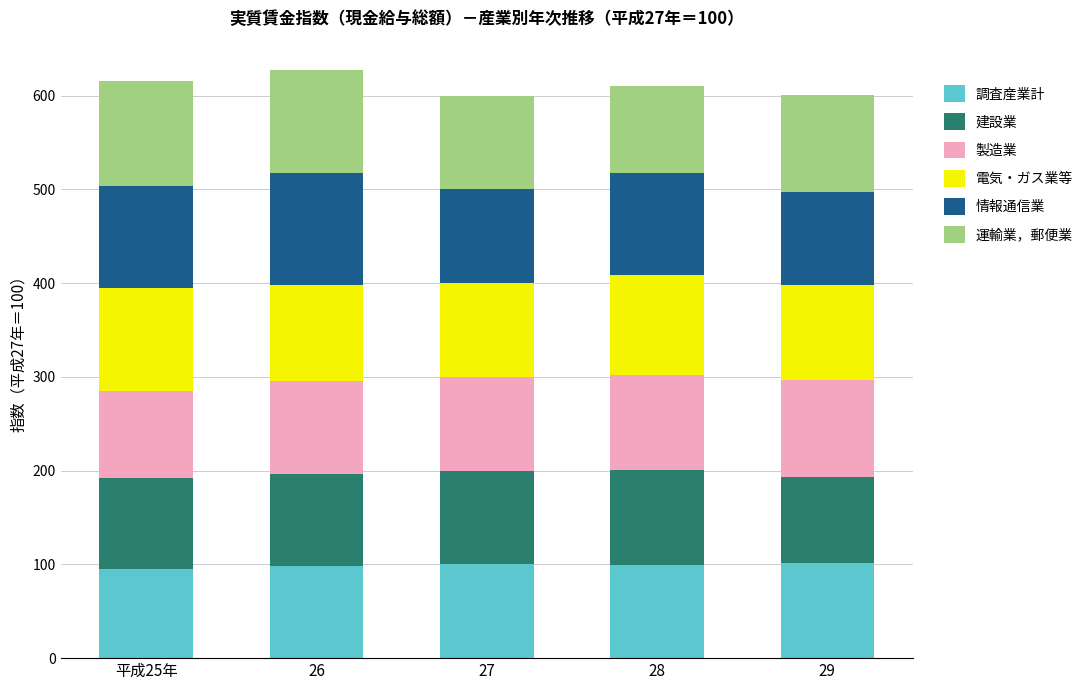

The 調査産業計 series shows 52.8 at 平成25年. True or false?

False